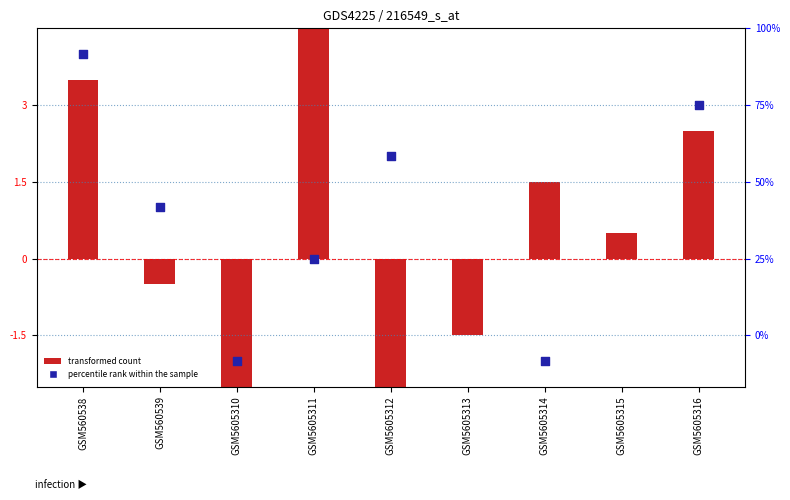

Which series contains the highest Y value?

transformed count